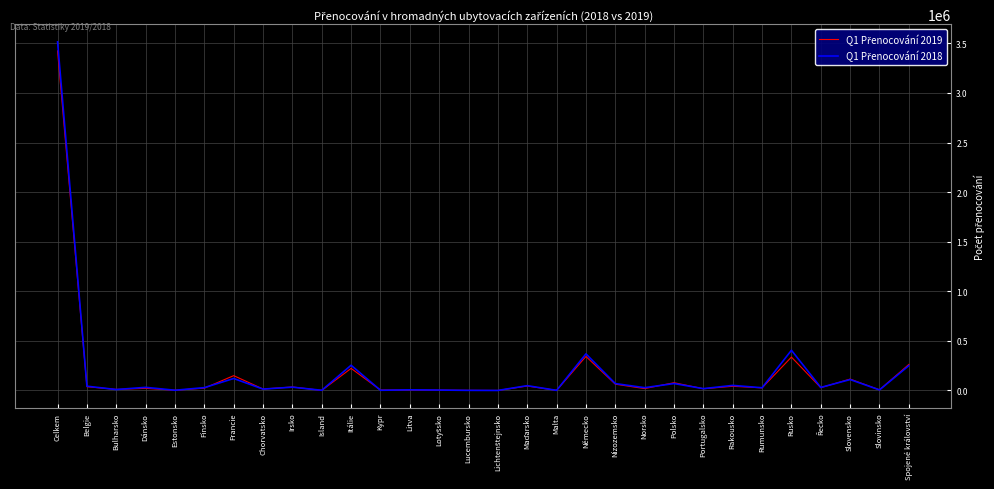

At which category is the sum across all series the highest?

Celkem